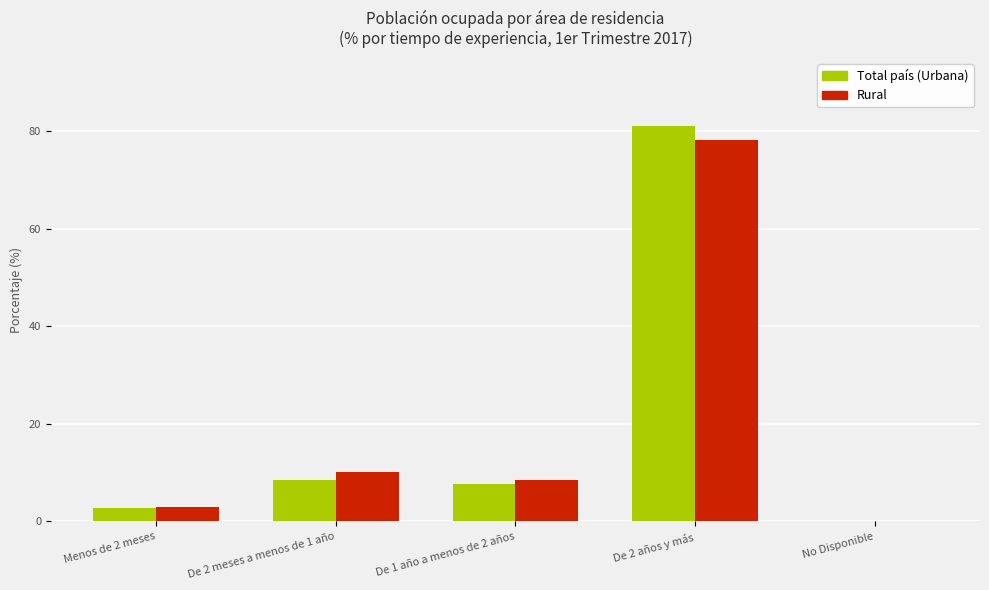

Which series changed the most between Menos de 2 meses and De 1 año a menos de 2 años?

Rural